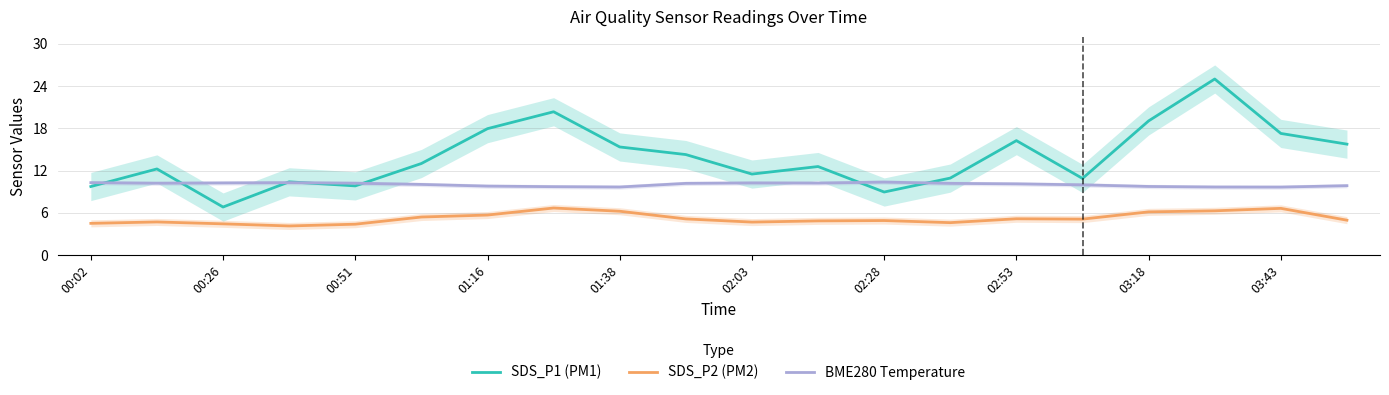

True or false: SDS_P1 (PM1) and SDS_P2 (PM2) cross at least once.

False